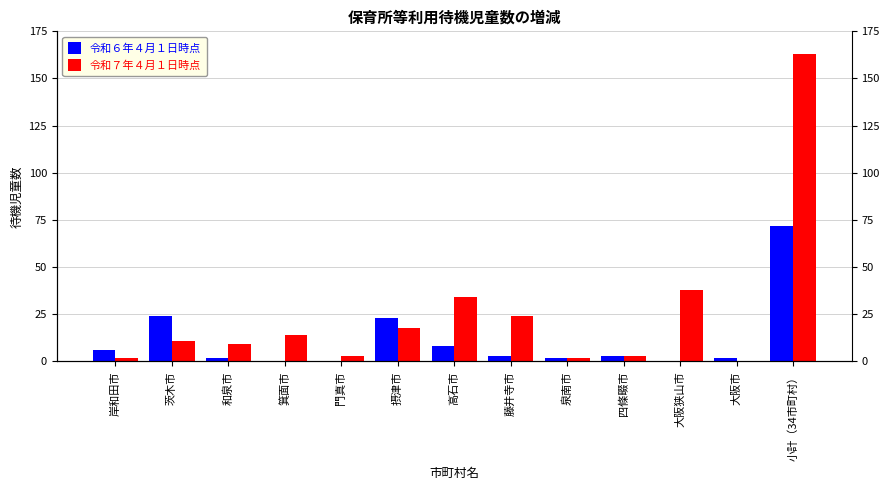

True or false: 令和６年４月１日時点 has a value of 1 at 藤井寺市.

False